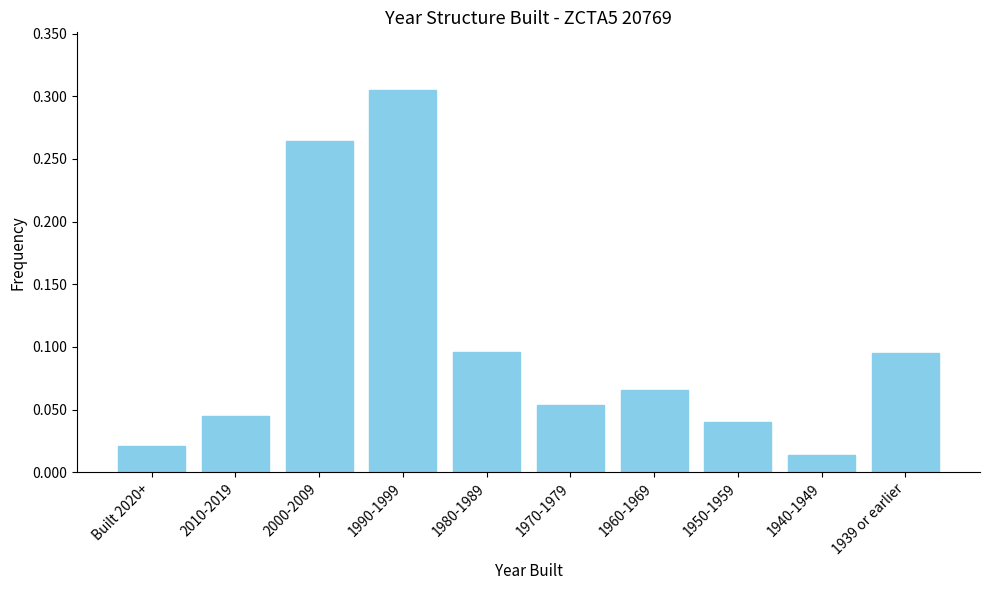

What is the change in value from 1990-1999 to 1940-1949?

-0.3